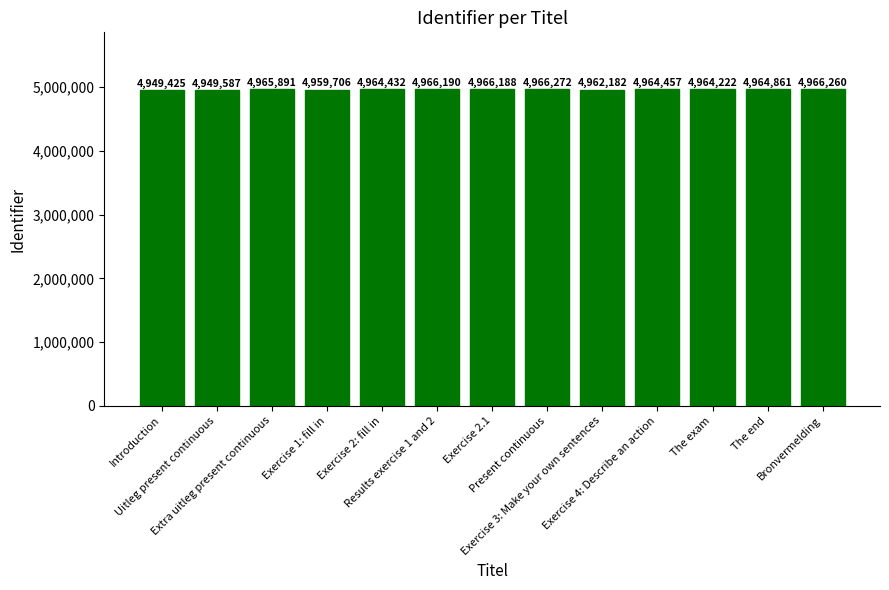

List the labels in order of value, smallest first.

Introduction, Uitleg present continuous, Exercise 1: fill in, Exercise 3: Make your own sentences, The exam, Exercise 2: fill in, Exercise 4: Describe an action, The end, Extra uitleg present continuous, Exercise 2.1, Results exercise 1 and 2, Bronvermelding, Present continuous